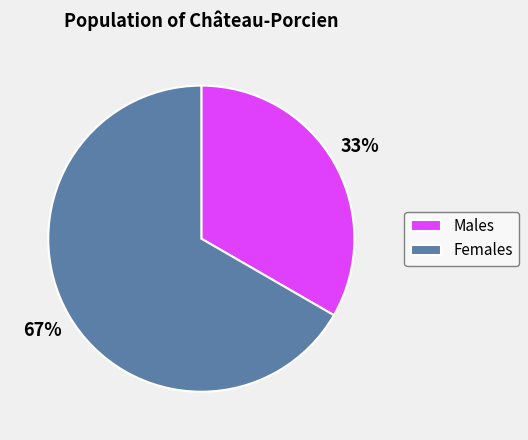

To the nearest percent, what is the average slice percentage?

50%